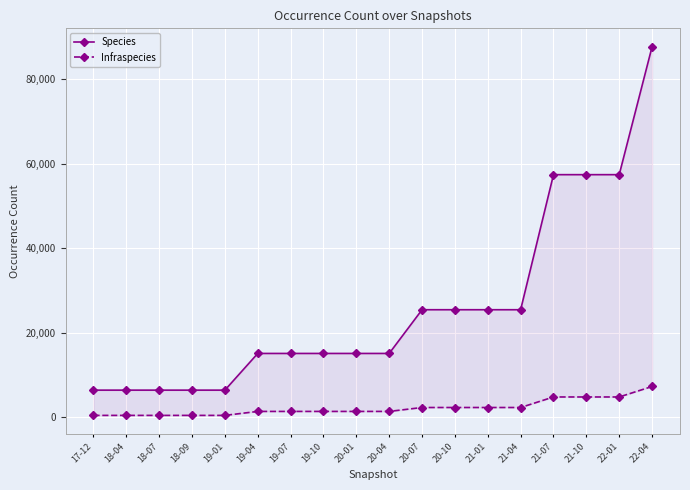

Rank the series by their maximum value, from highest to lowest.

Species, Infraspecies